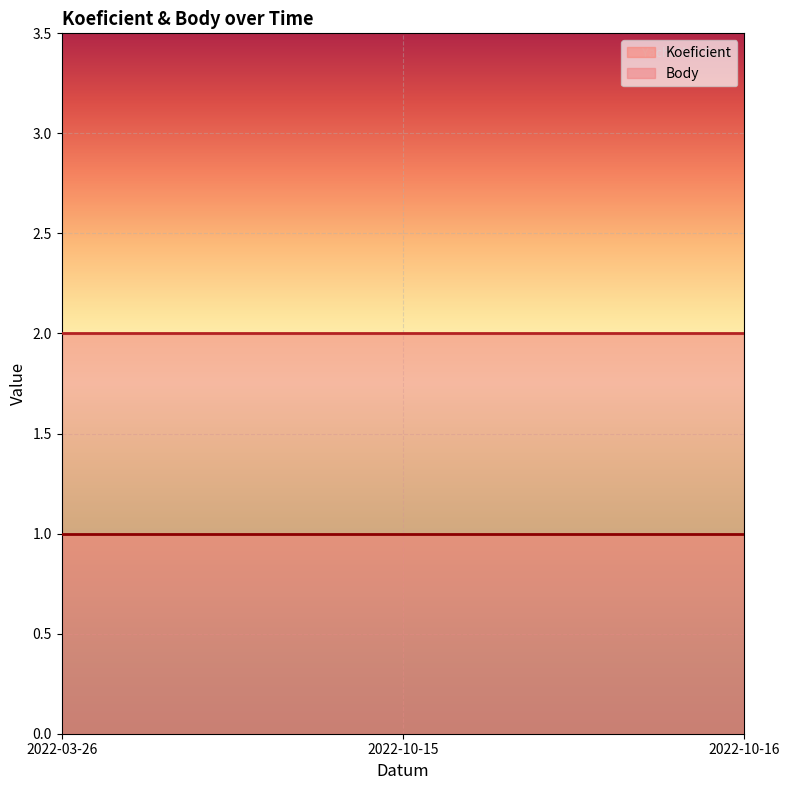

What value does the Koeficient series have at 2022-10-15?

1